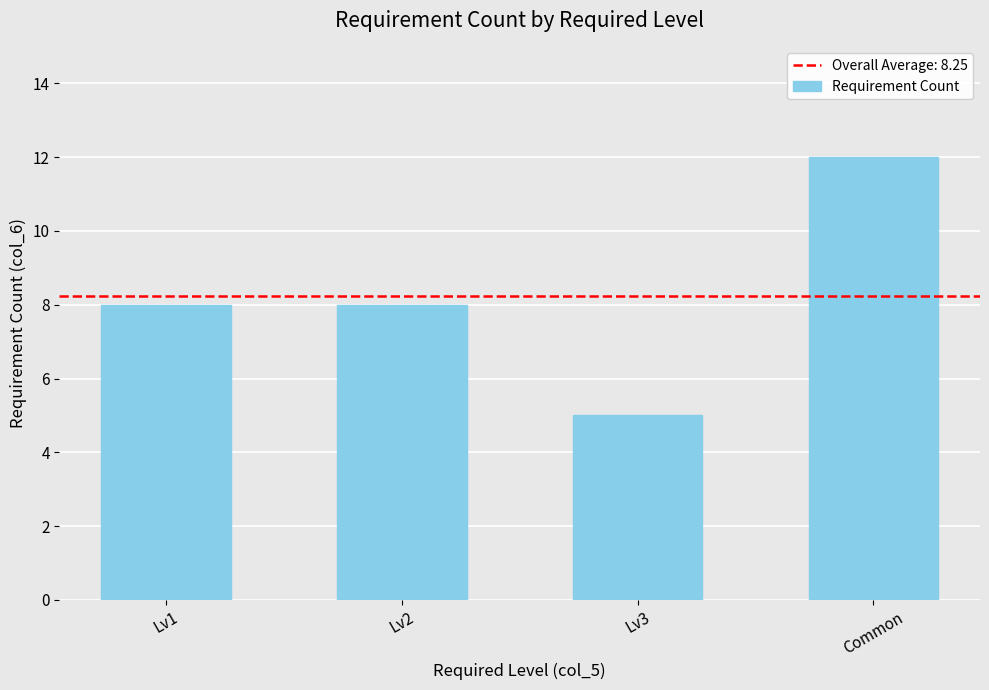

Count the values in the range 8 to 12.

3